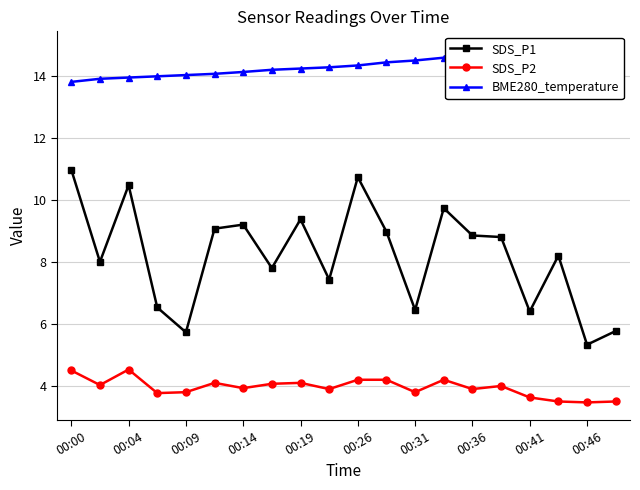

How many categories are shown in the chart?

20